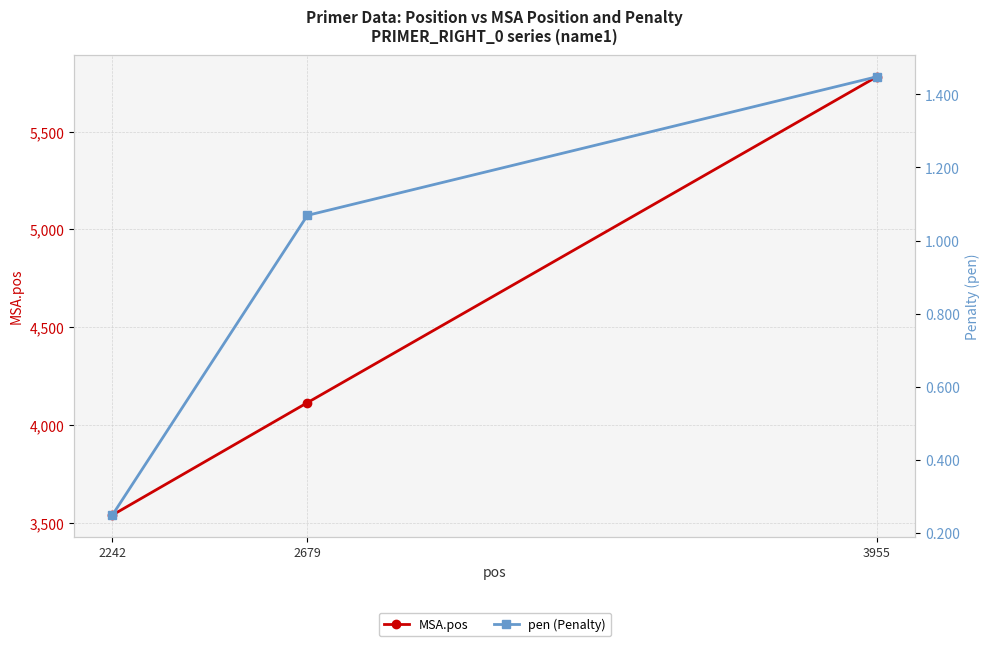

Which series has the largest total across all categories?

MSA.pos